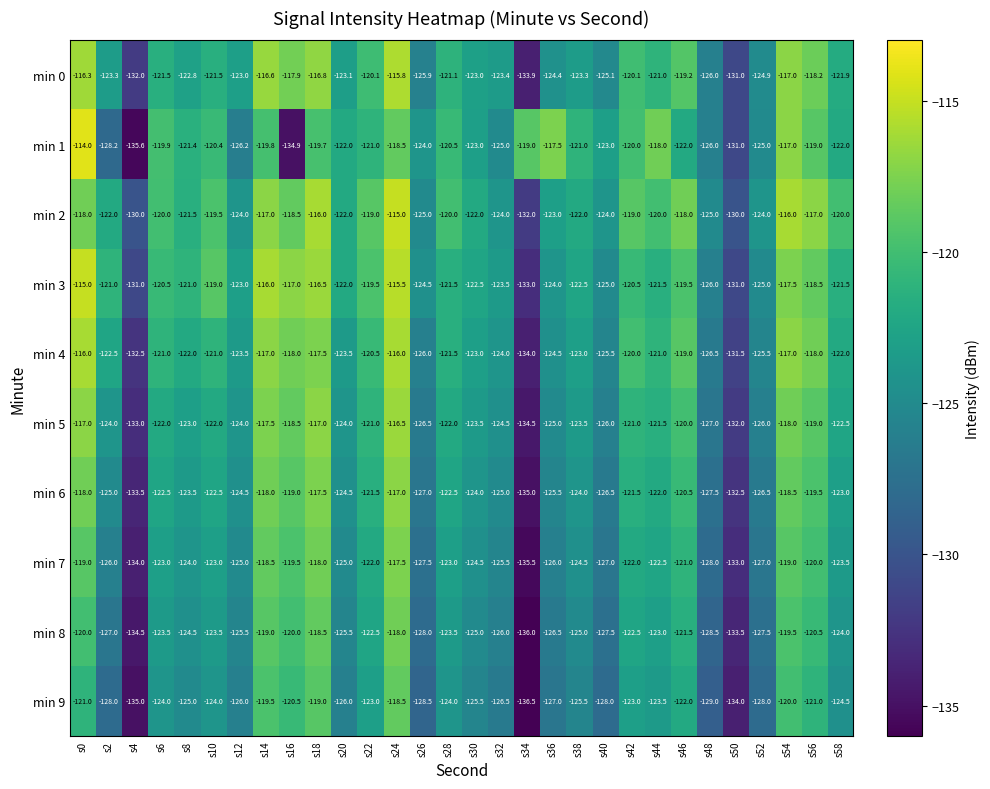

Which series has the widest spread of values?

min 1